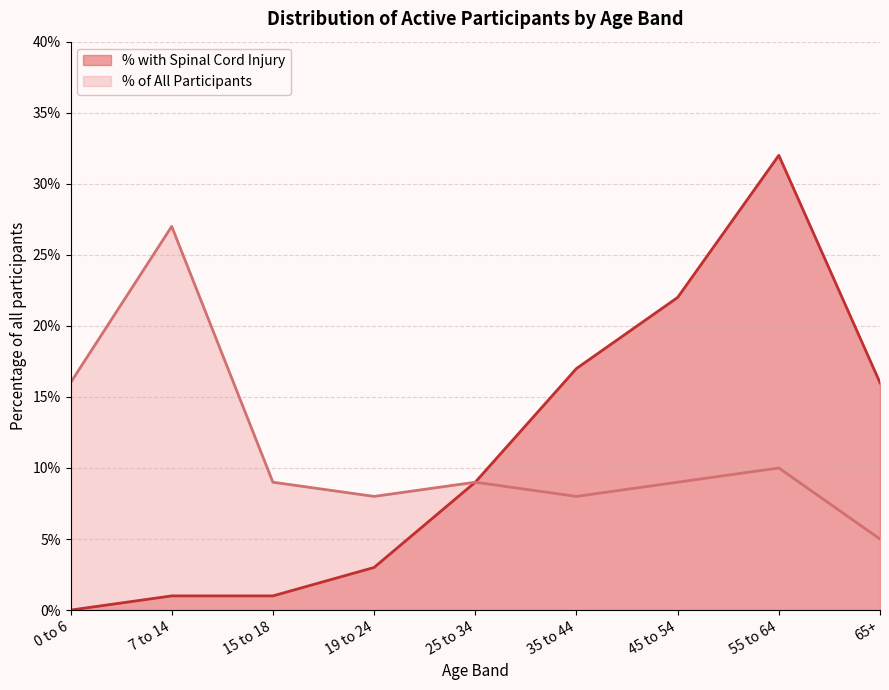

At which category is the sum across all series the highest?

55 to 64